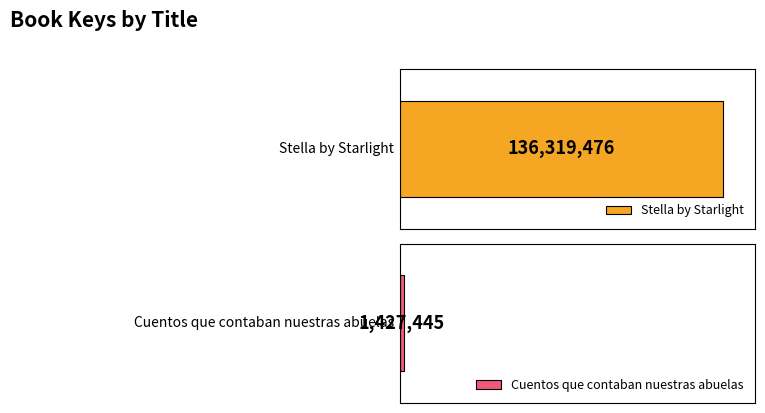

What is the maximum value shown in the chart?

136319476